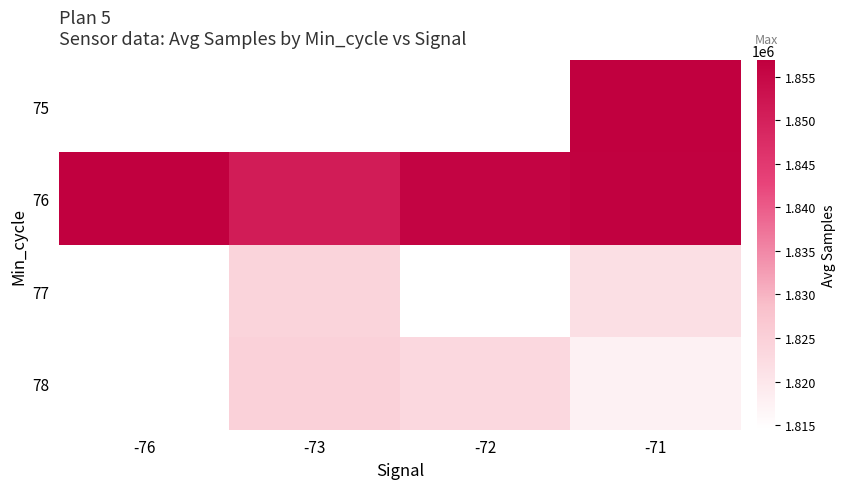

List the series in order of their peak value, highest first.

75, 76, 77, 78